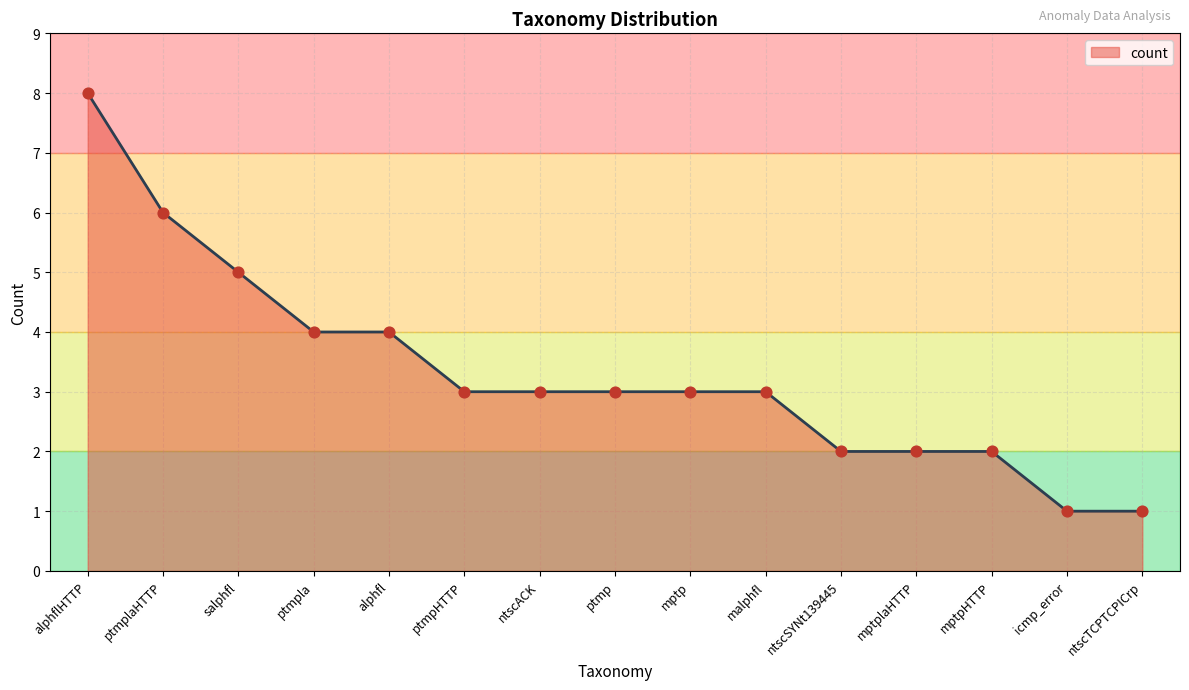

What is the change in value from ntscSYNt139445 to icmp_error?

-1